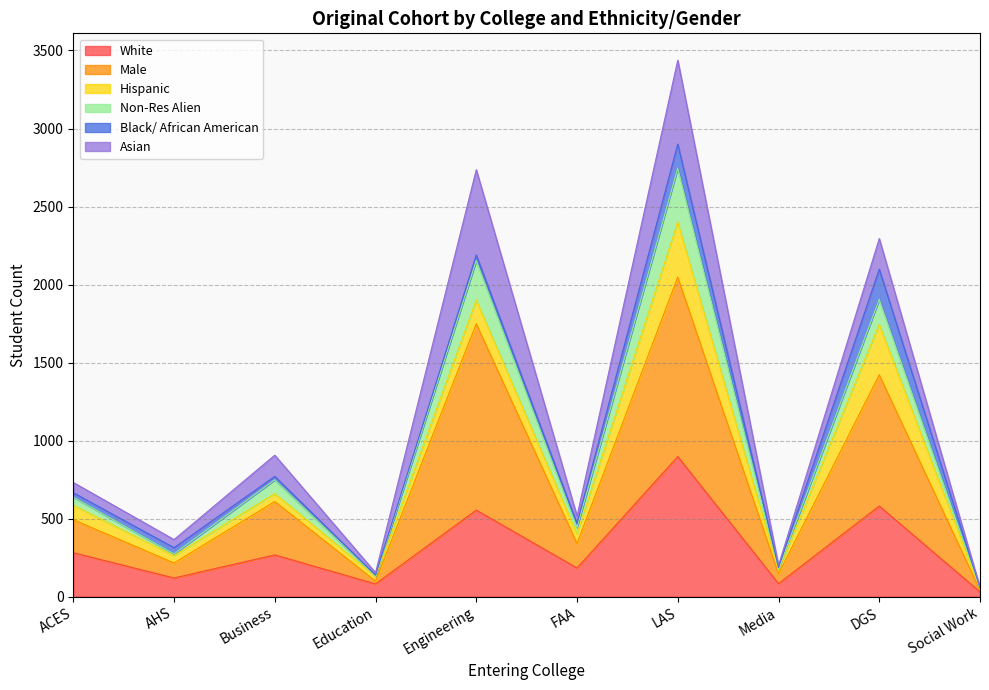

At which label does Non-Res Alien first exceed 732?

Business